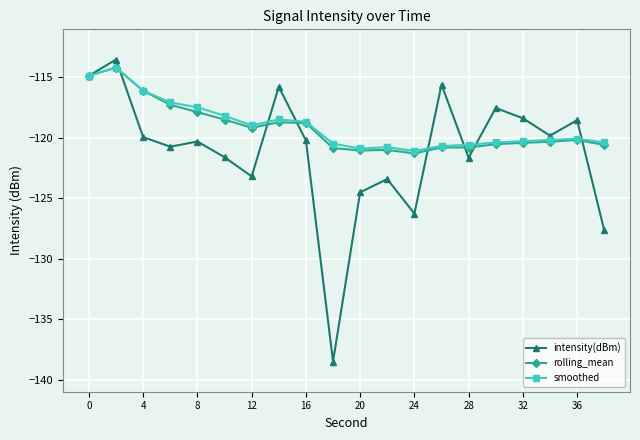

What is the value of the smoothed point at the 15th from the left?

-120.6